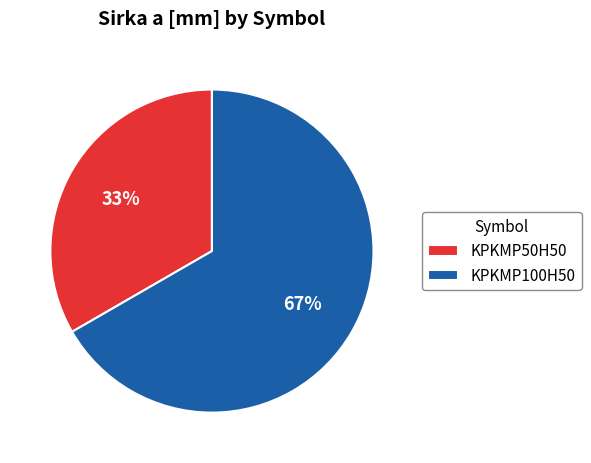

To the nearest percent, what portion does KPKMP100H50 represent?

67%